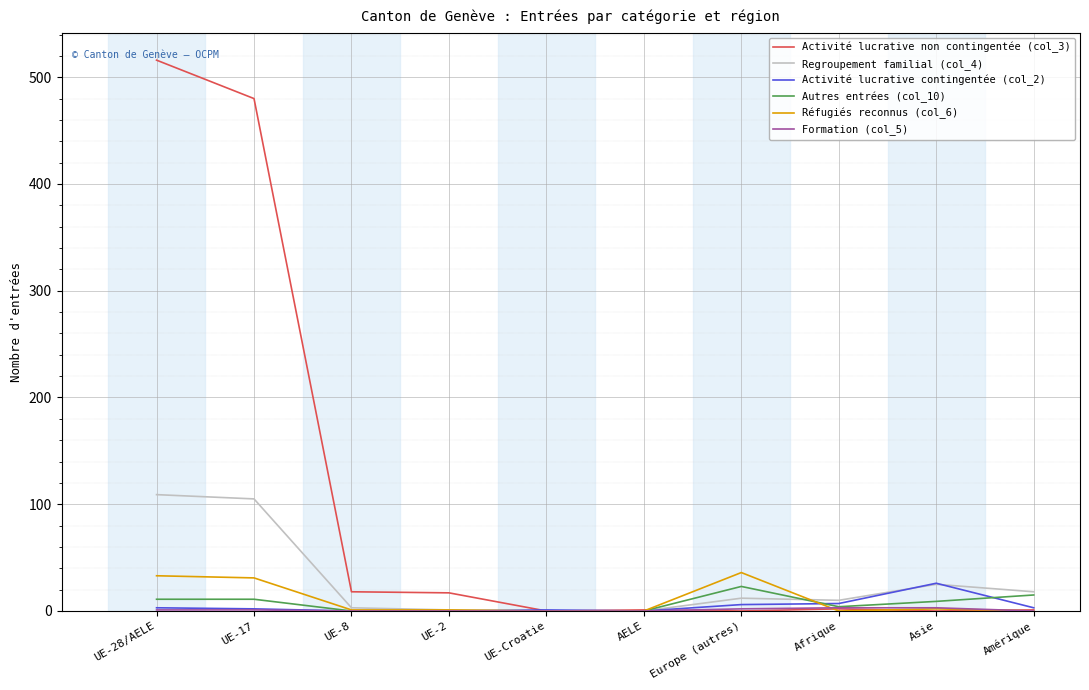

Which series has the widest spread of values?

Activité lucrative non contingentée (col_3)